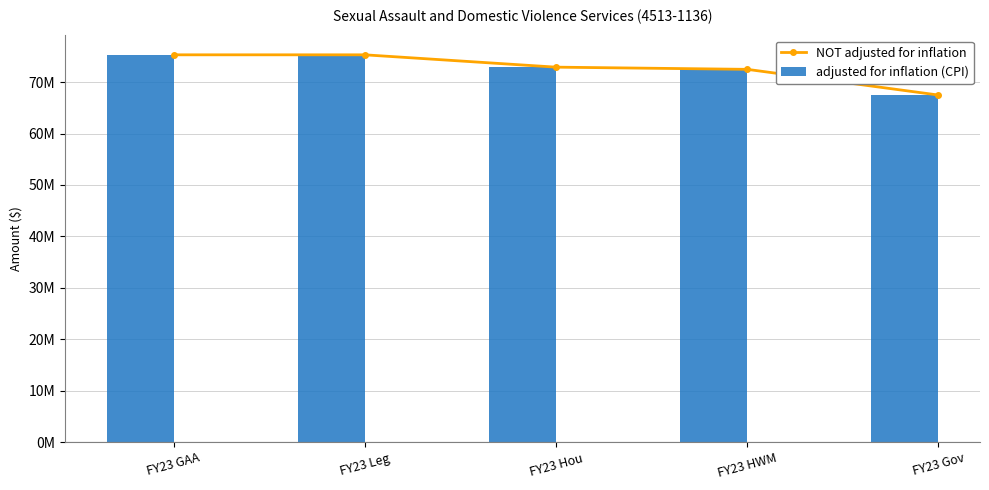

What are all the series names shown in the legend?

NOT adjusted for inflation, adjusted for inflation (CPI)